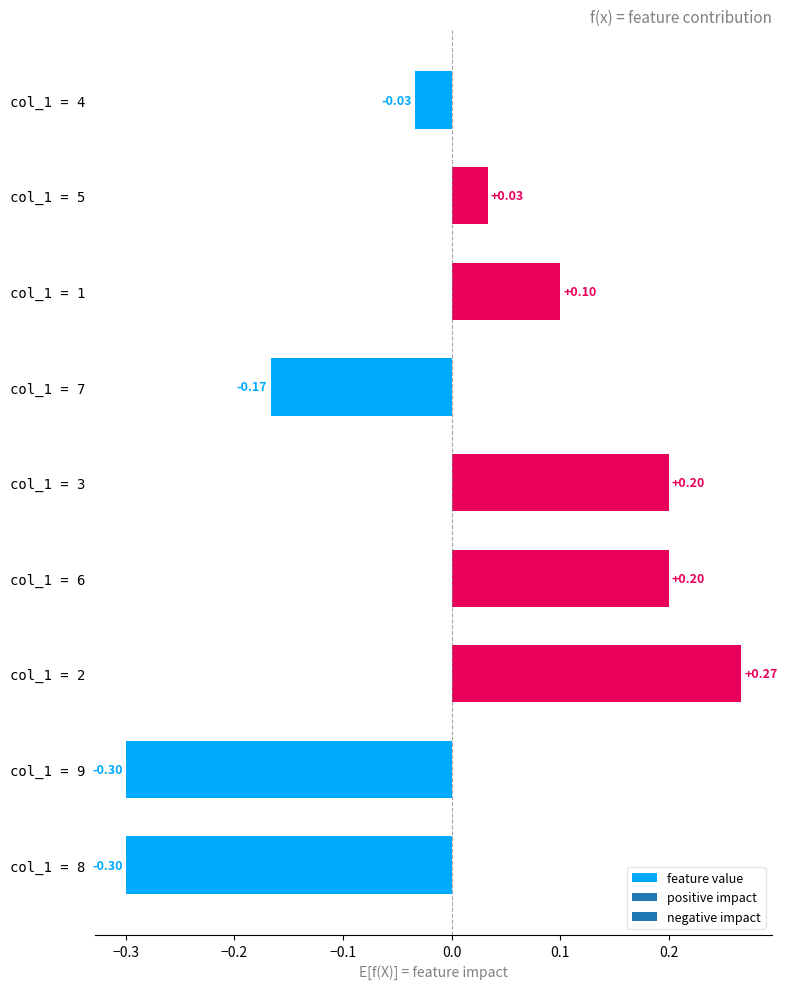

How many data points does each series have?

9